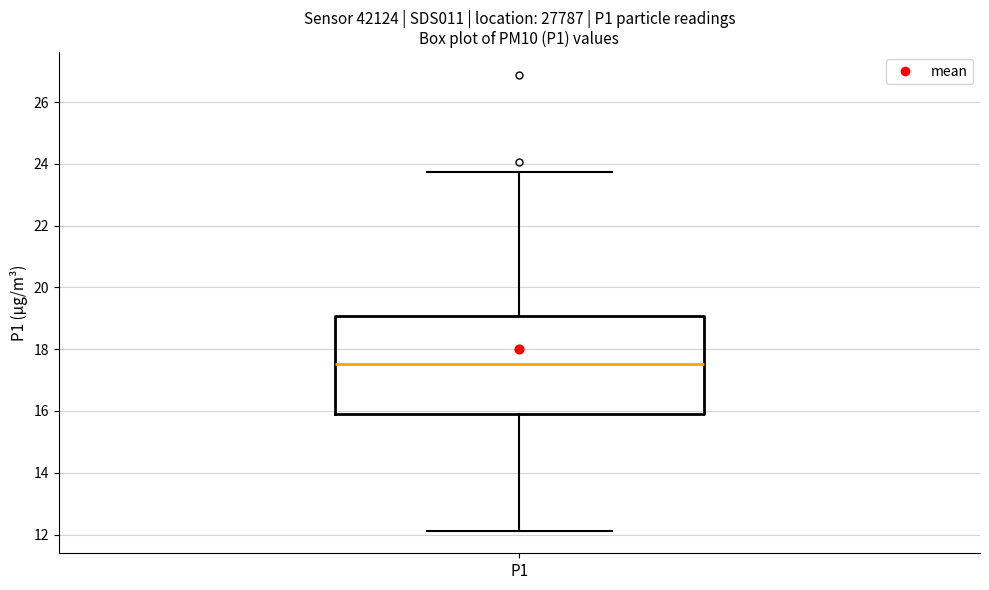

Where does the median line of the box for P1 sit on the y-axis? The values are not printed on the chart, so give them approximately, as read against the axis.

17.6